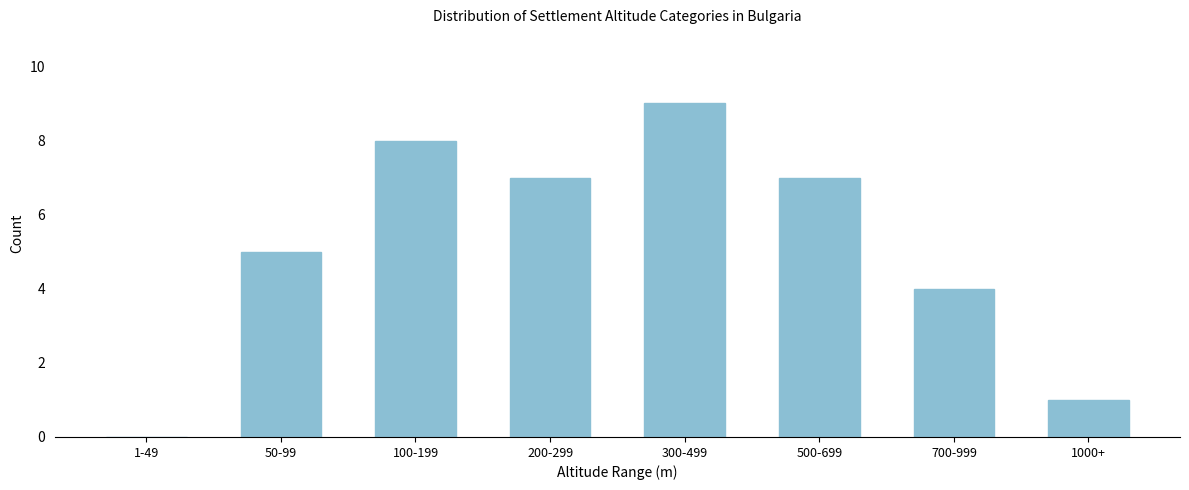

Reading left to right, list all the values displayed in this chart.

1-49=0	50-99=5	100-199=8	200-299=7	300-499=9	500-699=7	700-999=4	1000+=1